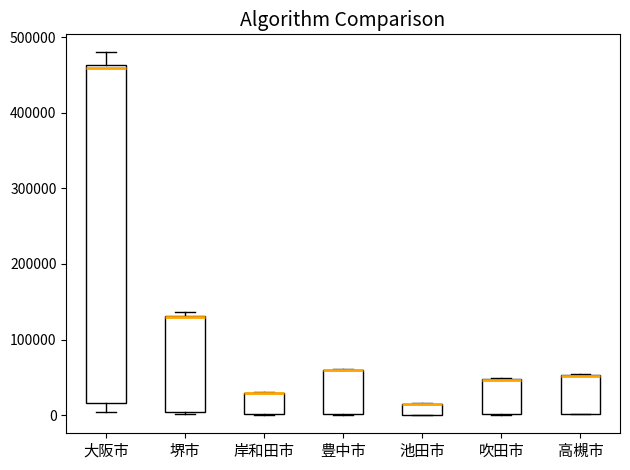

Where is the lower edge of the box for 吹田市 on the y-axis? The values are not printed on the chart, so give them approximately, as read against the axis.

0